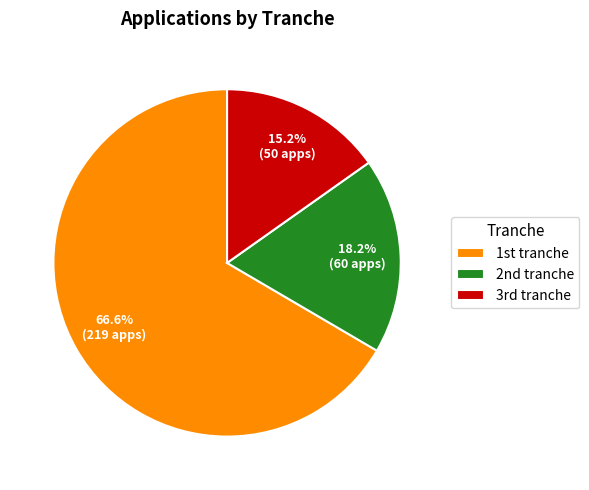

Which category has the biggest portion of the pie?

1st tranche